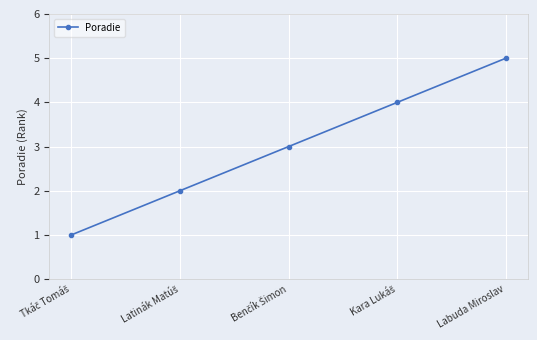

Count the values in the range 2 to 4.

3